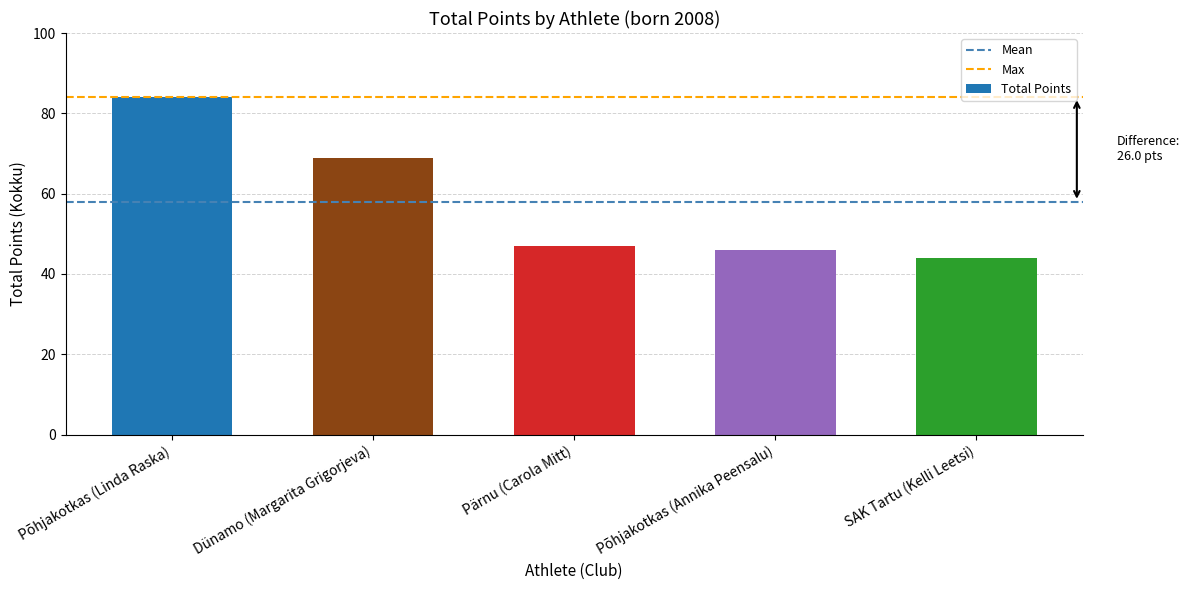

What is the ratio of the value at Dünamo (Margarita Grigorjeva) to the value at Pärnu (Carola Mitt)?

1.5